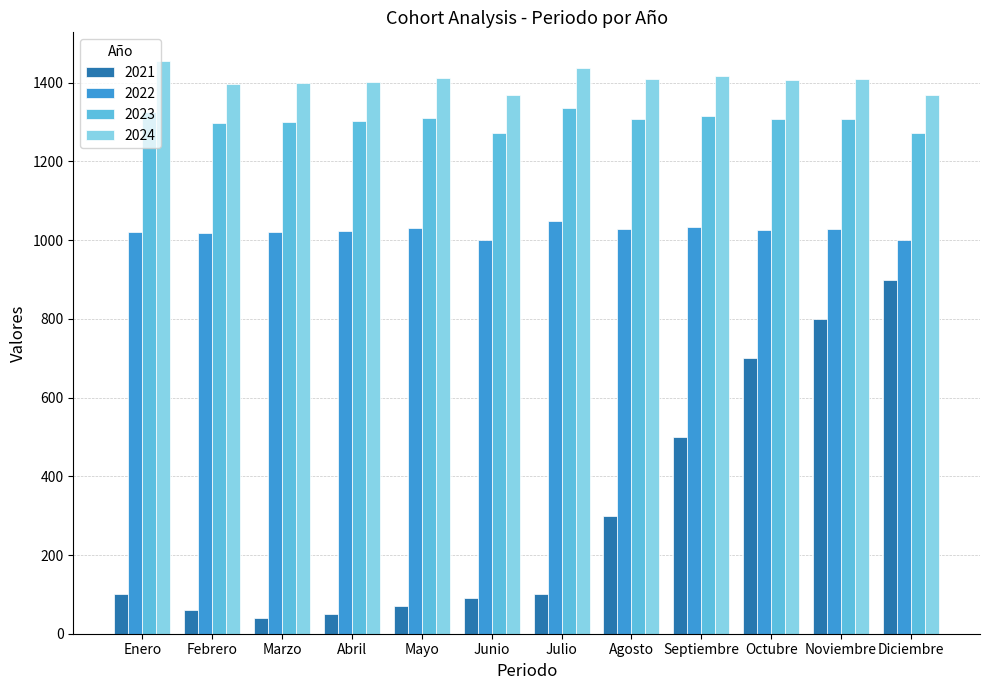

At how many categories does at least one series exceed 130?

12